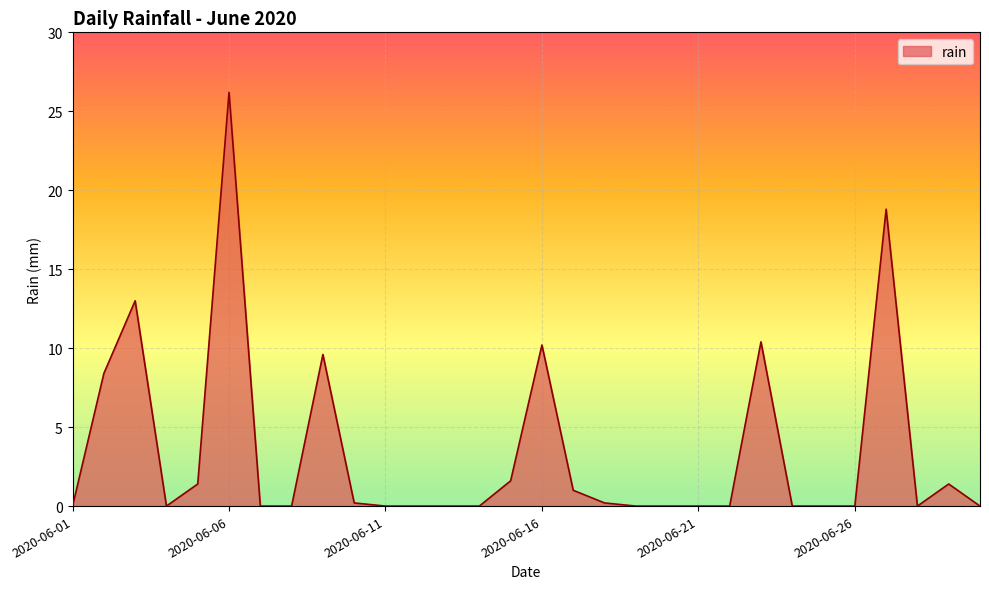

What is the greatest value displayed?

26.2